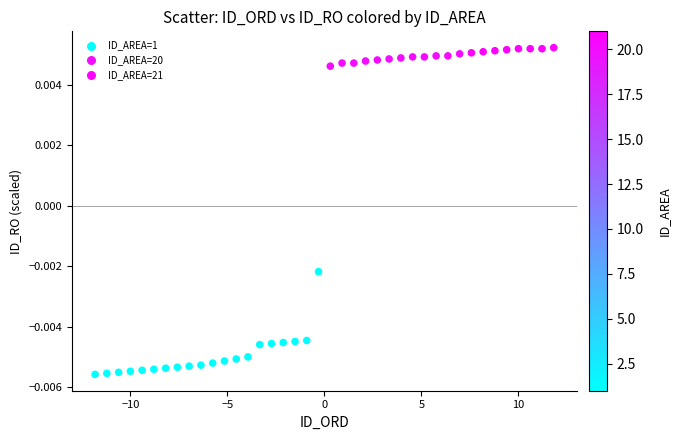

What is the range of X values (max minus min)?

23.6